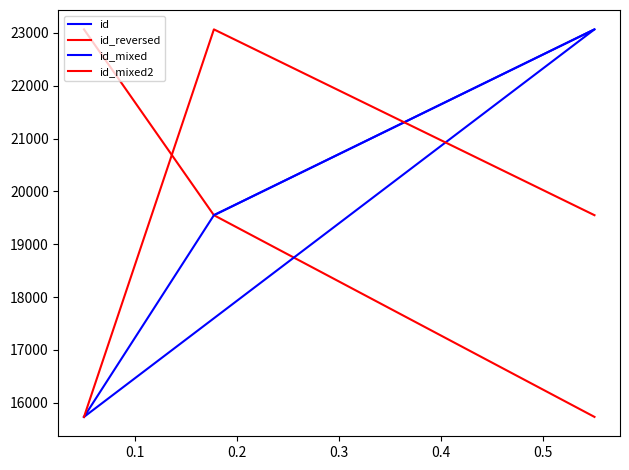

What is the spread (max minus min) of values at 0.2?

3518